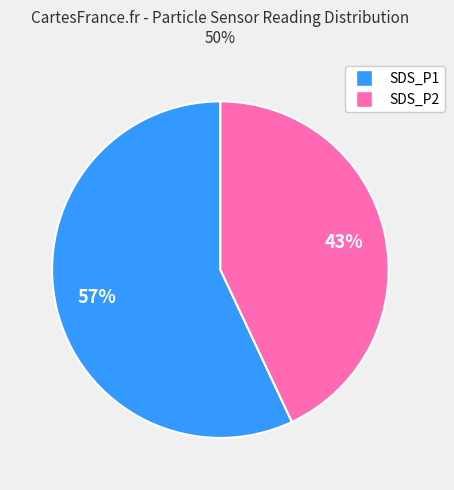

Combined, do SDS_P2 and SDS_P1 account for over 50%?

Yes